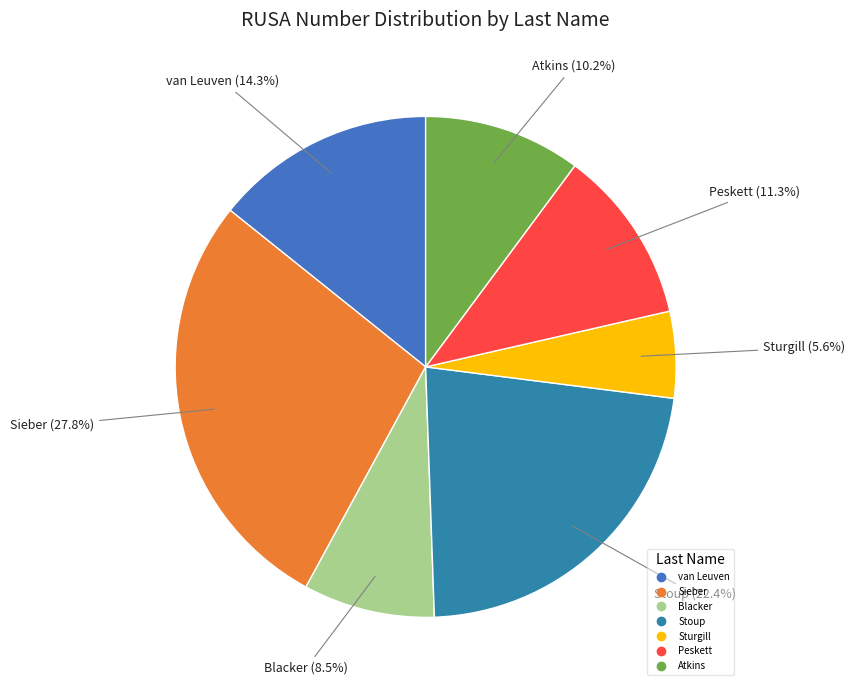

Is the sum of Stoup and van Leuven greater than half?

No